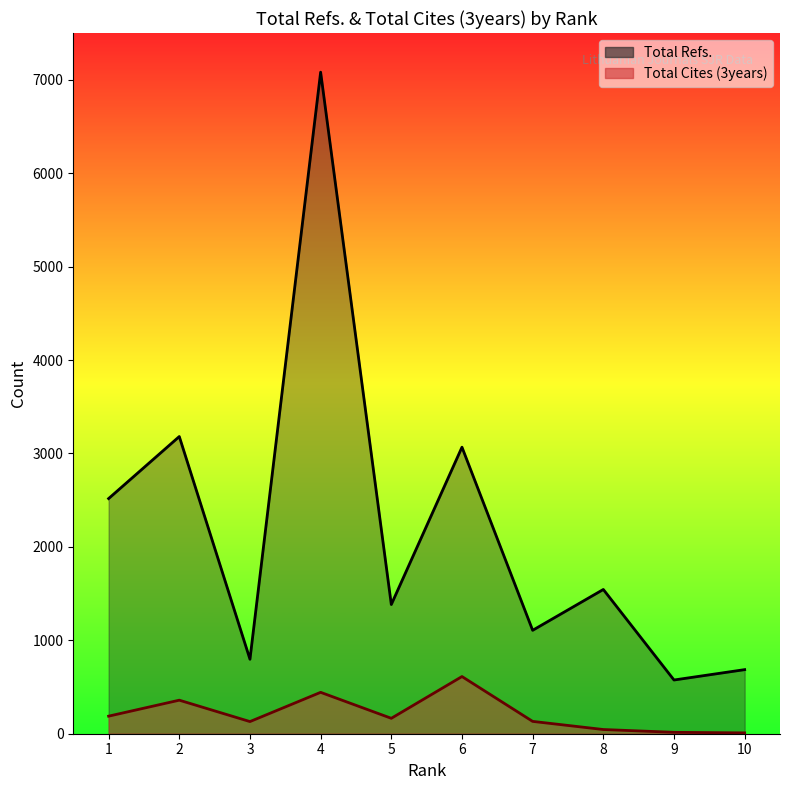

How many lines are shown in the chart?

2